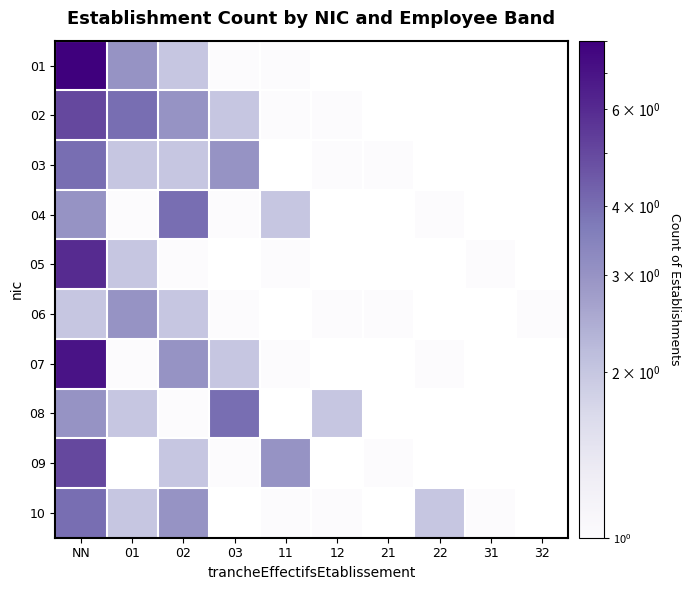

Where is 05 nearest to the value 3?

01